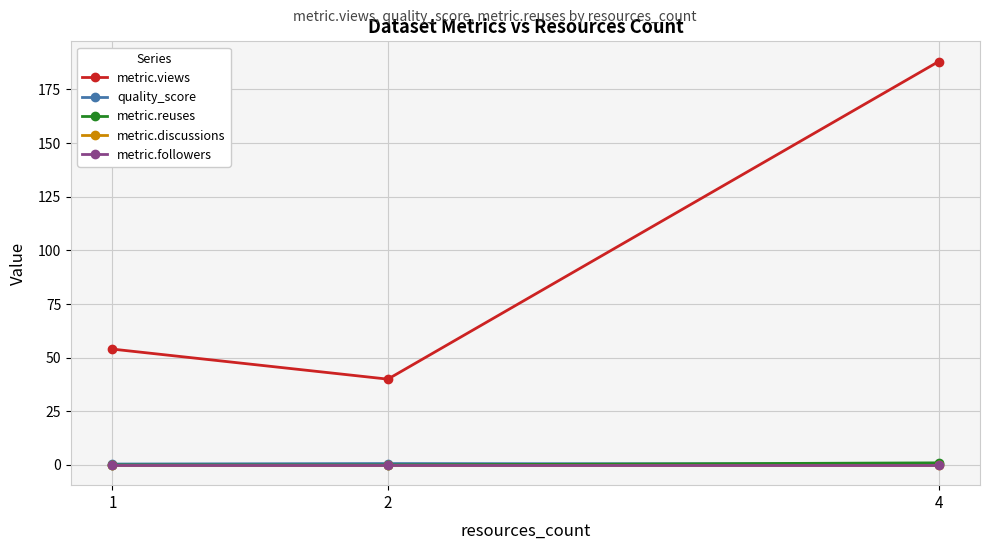

Does the chart have visible grid lines?

Yes